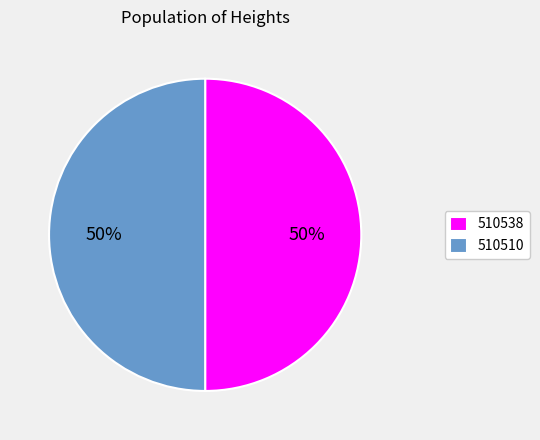

Is it true that 510538 is 62% of the pie?

False